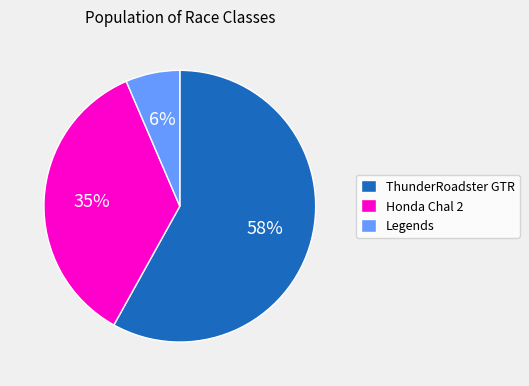

Rank the categories by value from lowest to highest.

Legends, Honda Chal 2, ThunderRoadster GTR